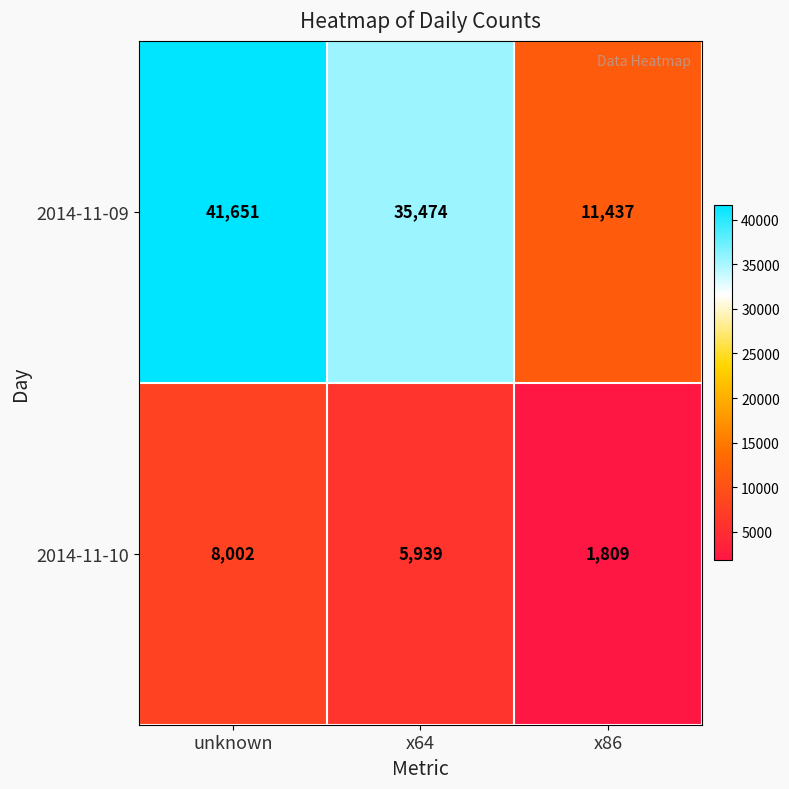

Reading left to right, what are all the values shown in this chart?

2014-11-09: 41651	35474	11437
2014-11-10: 8002	5939	1809